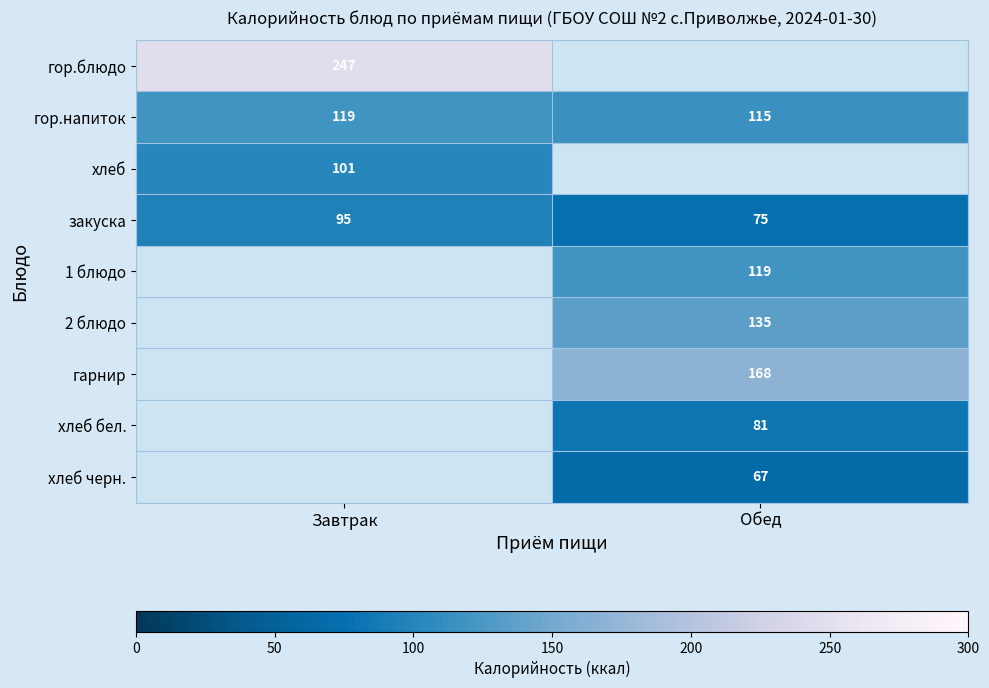

The хлеб series shows 66.8 at Завтрак. True or false?

False